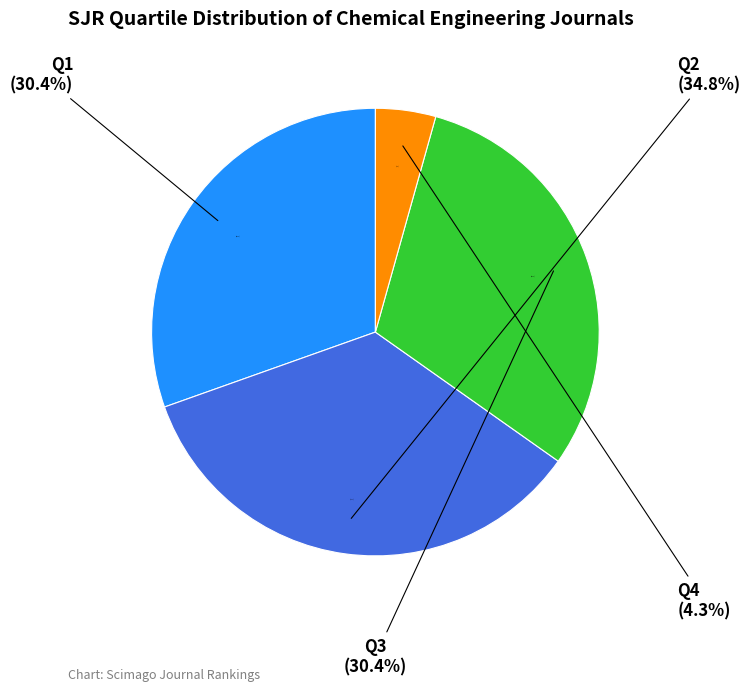

How many slices are in this pie chart?

4